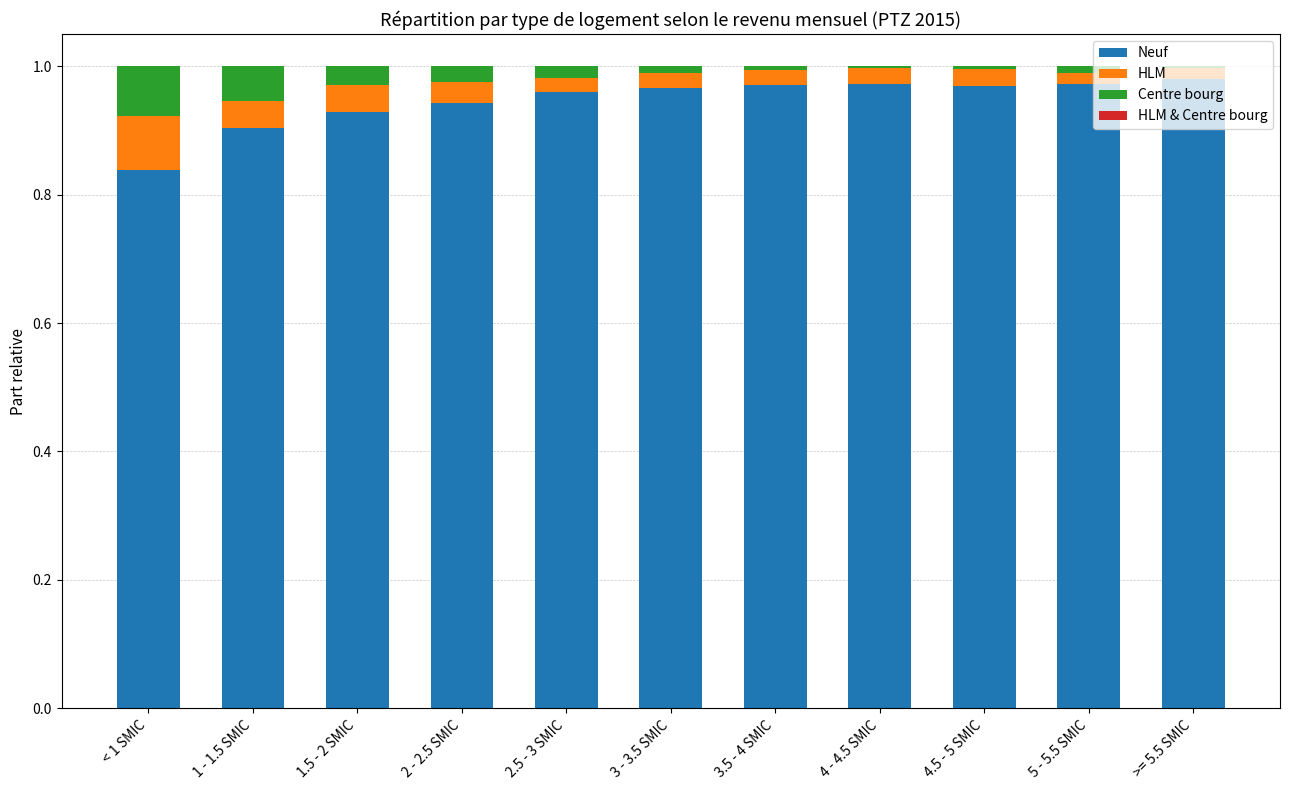

What is the label of the 7th bar from the left?

3.5 - 4 SMIC